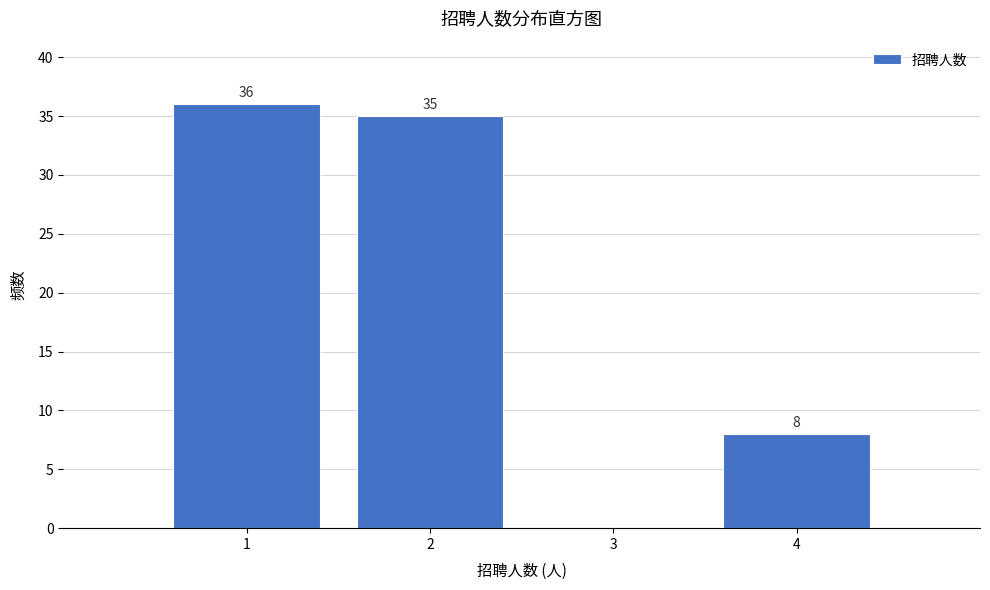

Over which range of the x-axis is the bar tallest?

0.5 to 1.5